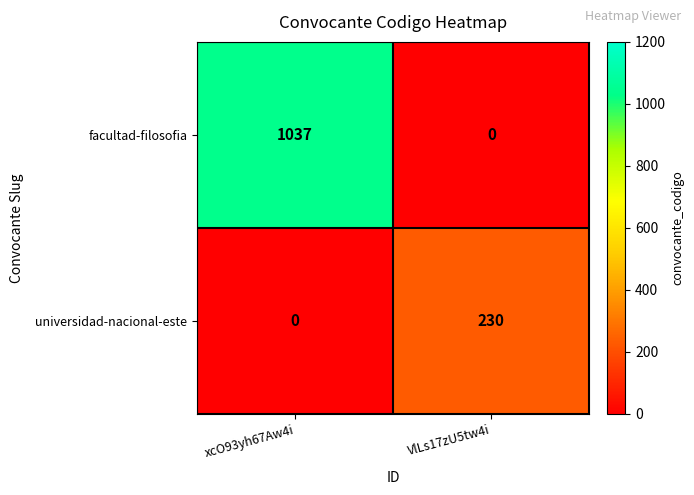

Rank the series at xcO93yh67Aw4i from lowest to highest value.

universidad-nacional-este, facultad-filosofia